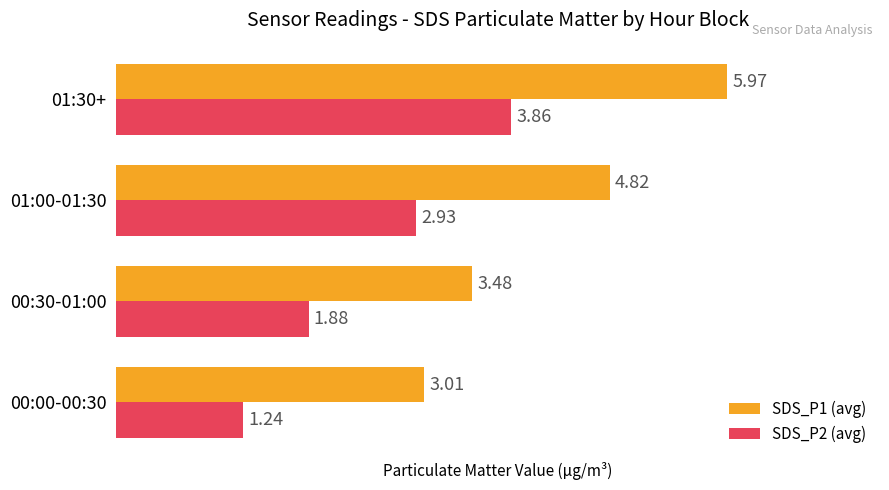

Rank the categories by SDS_P1 (avg) value from lowest to highest.

00:00-00:30, 00:30-01:00, 01:00-01:30, 01:30+